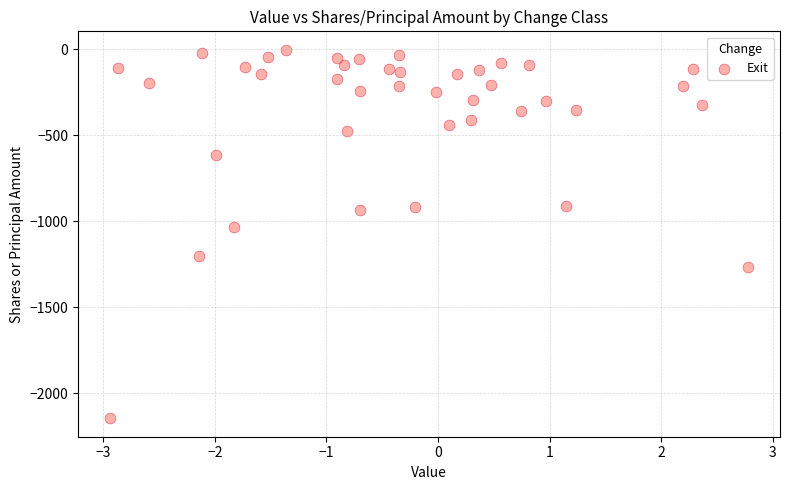

What is the range of Y values (max minus min)?

2143.6